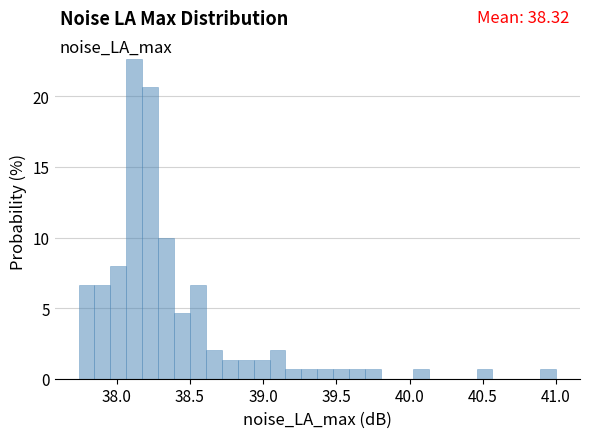

Read against the x-axis, roughly where is the centre of the tallest bar?

38.10